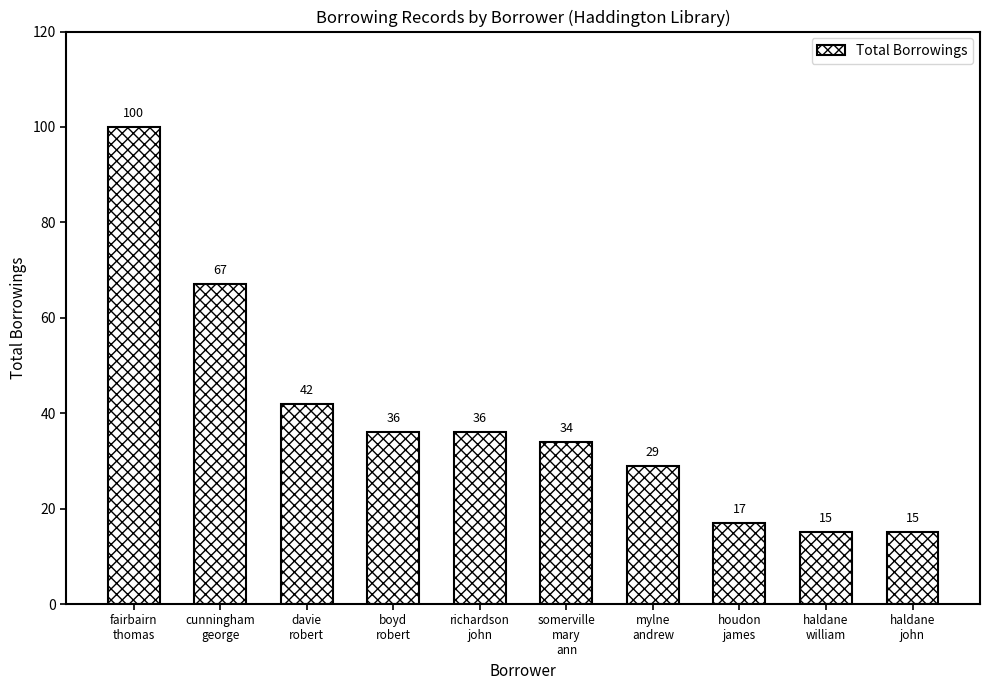

Does the chart contain stacked bars?

No